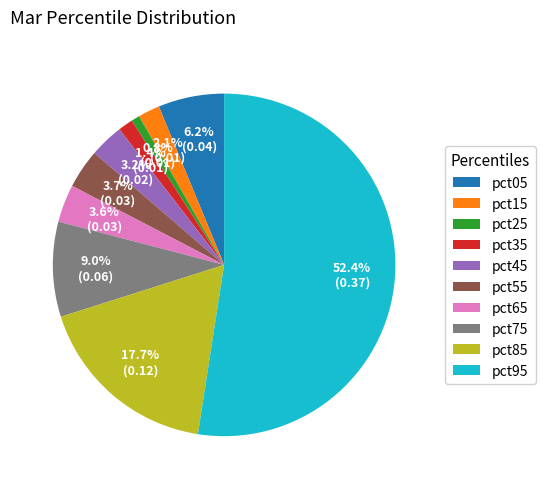

Which slice is the largest?

pct95